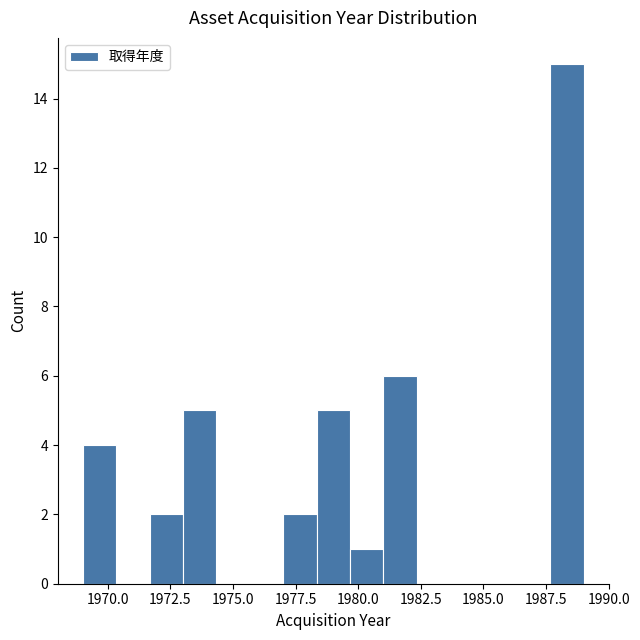

Read against the x-axis, roughly where is the centre of the tallest bar?

1988.5